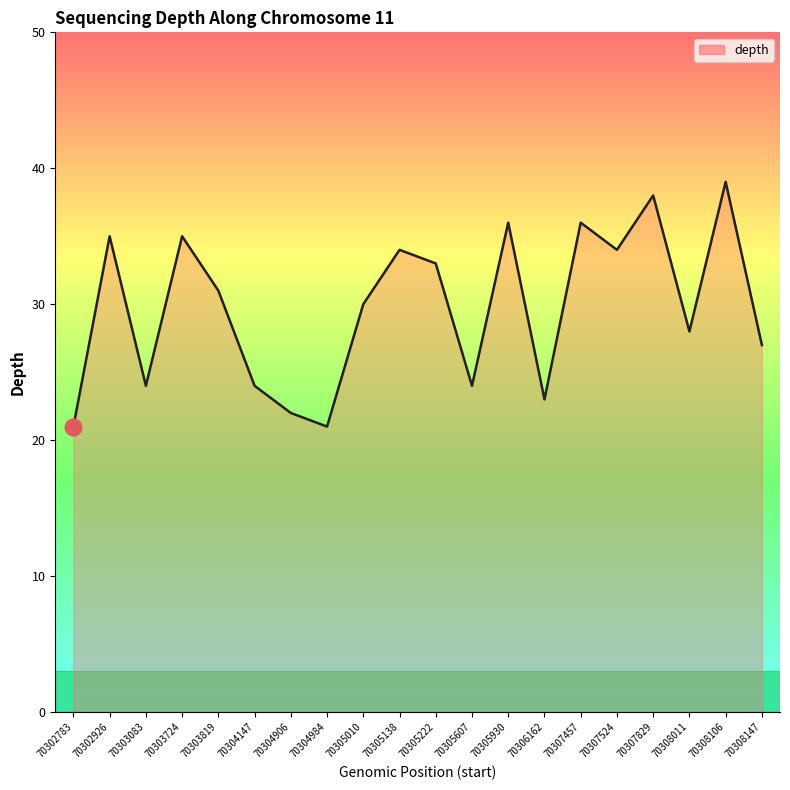

True or false: there are more than 2 points higher than both neighbors.

True